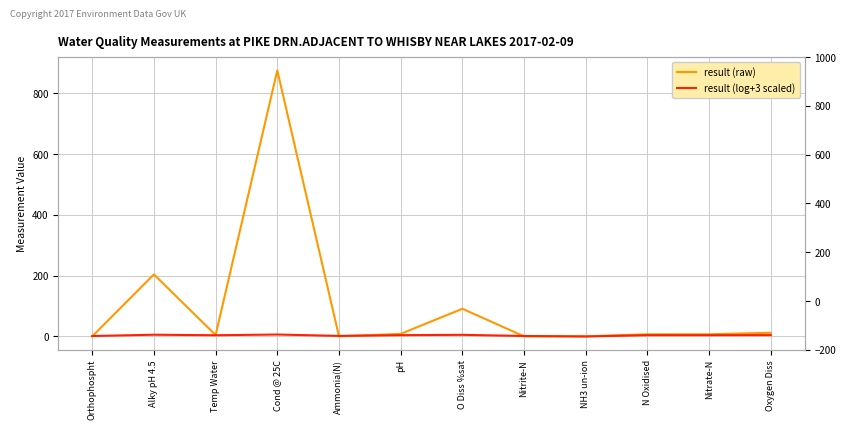

Reading right to left, list all the values displayed in this chart.

result (raw): 11.8	6.8	6.8	0.0	0.0	90.9	8.1	0.0	876.0	4.3	204.0	0.0
result (log+3 scaled): 4.1	3.8	3.8	-0.4	1.2	5.0	3.9	1.5	5.9	3.6	5.3	1.1